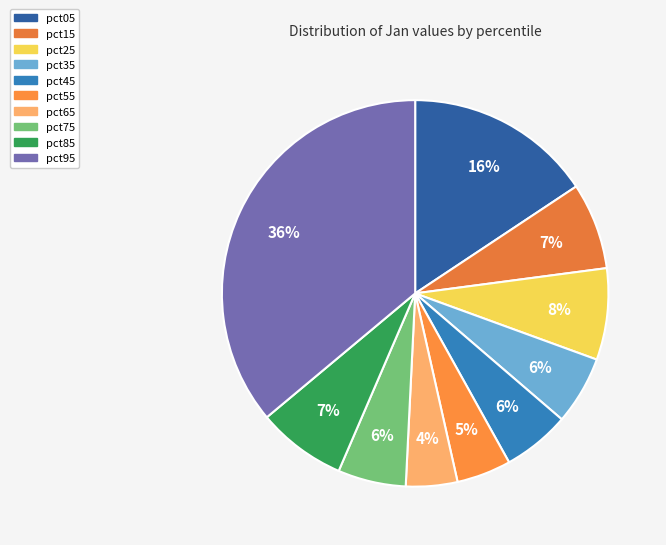

To the nearest percent, what is the difference between the largest and smallest slice percentages?

32%